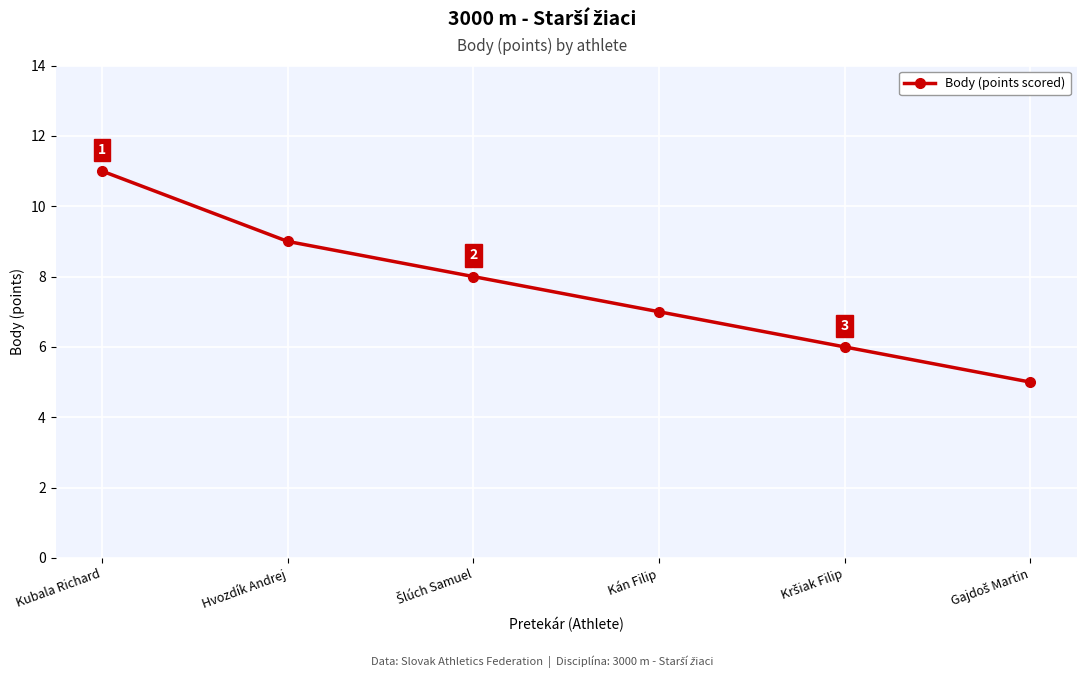

Which has a higher value, Kubala Richard or Hvozdík Andrej?

Kubala Richard